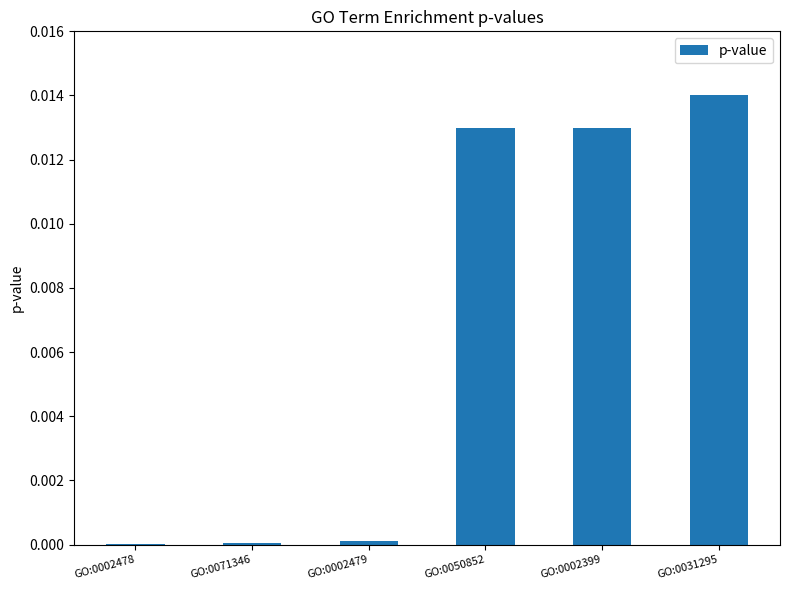

Between GO:0002399 and GO:0002479, which is larger?

GO:0002399